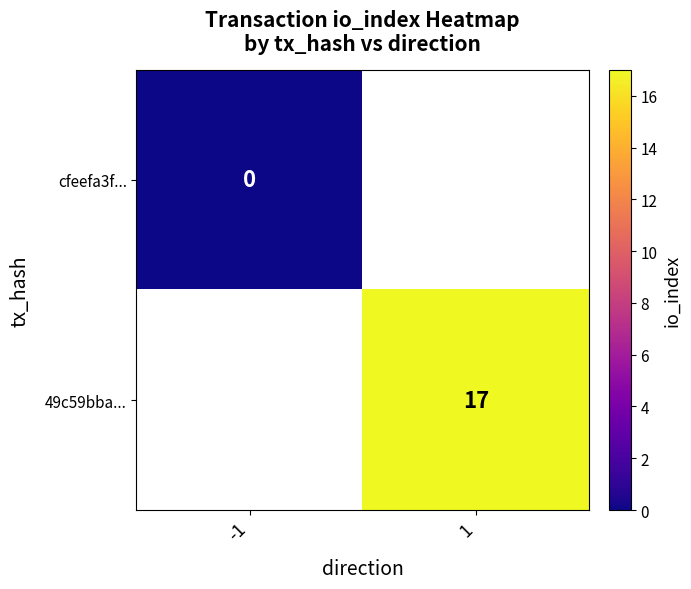

The 49c59bba... series shows 17 at 1. True or false?

True